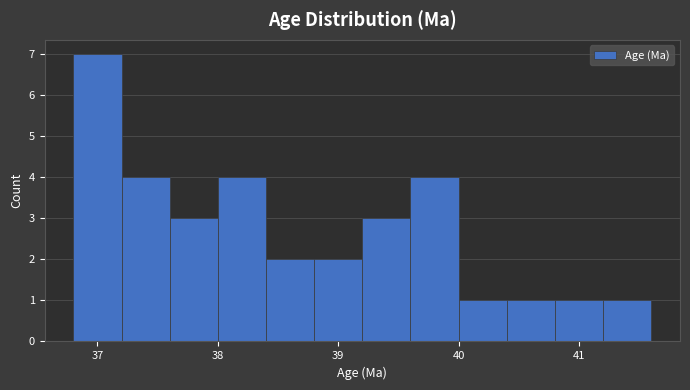

Over which range of the x-axis is the bar tallest?

36.8 to 37.2